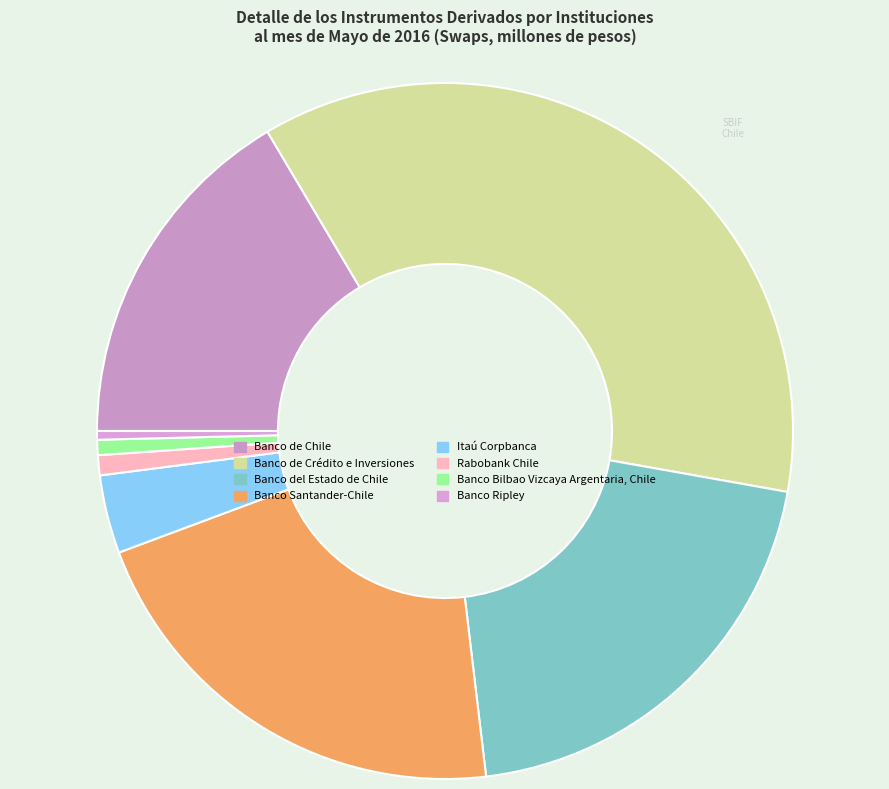

How many slices are in this pie chart?

8